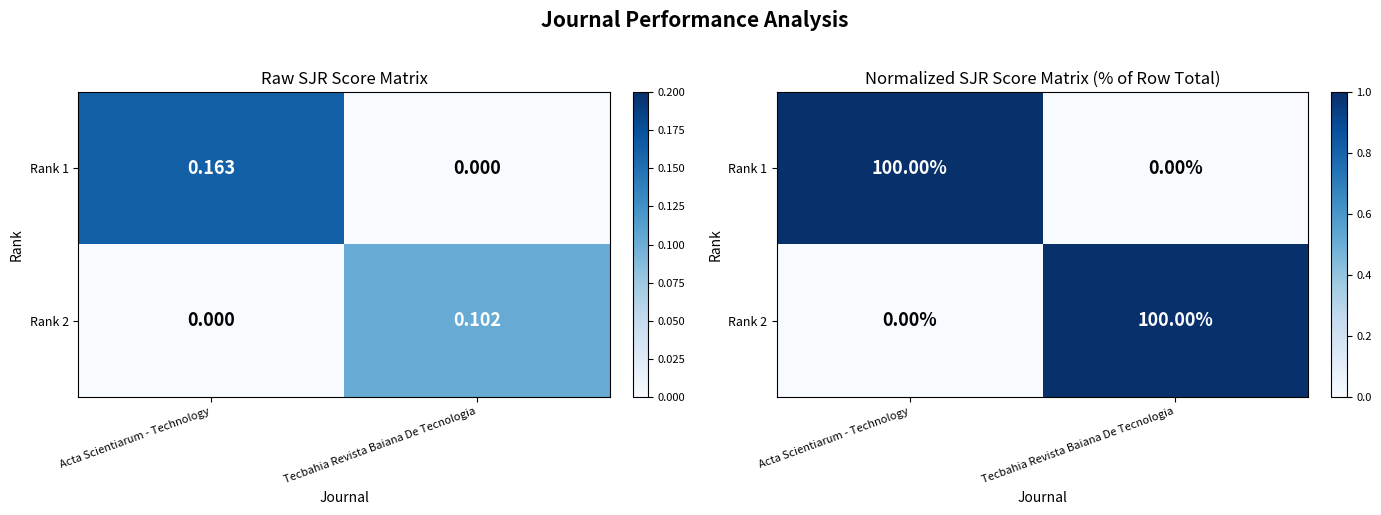

What is the sum of all Rank 1 values?

1